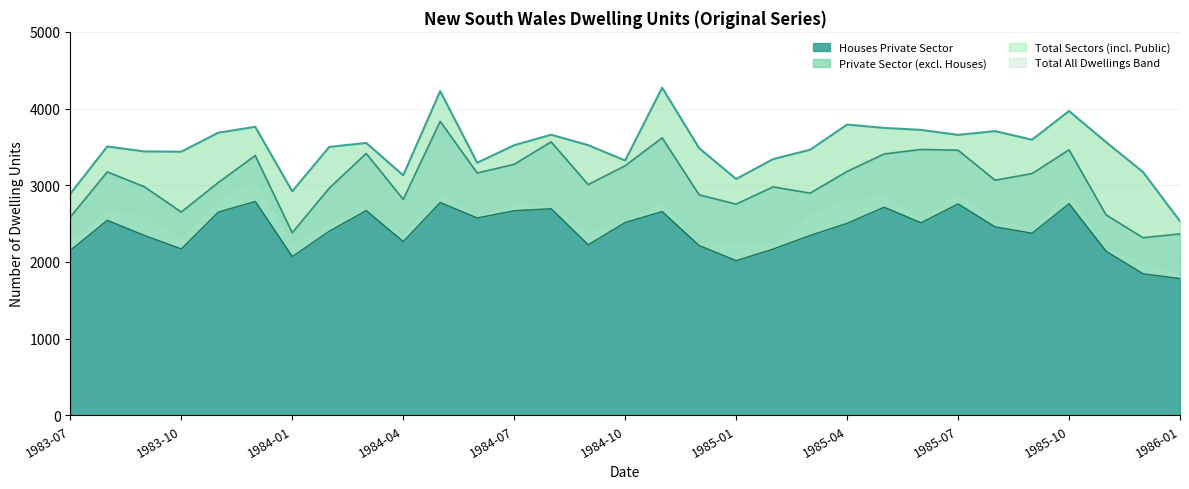

What is the difference between the maximum and minimum values in the Total Sectors series?

1741